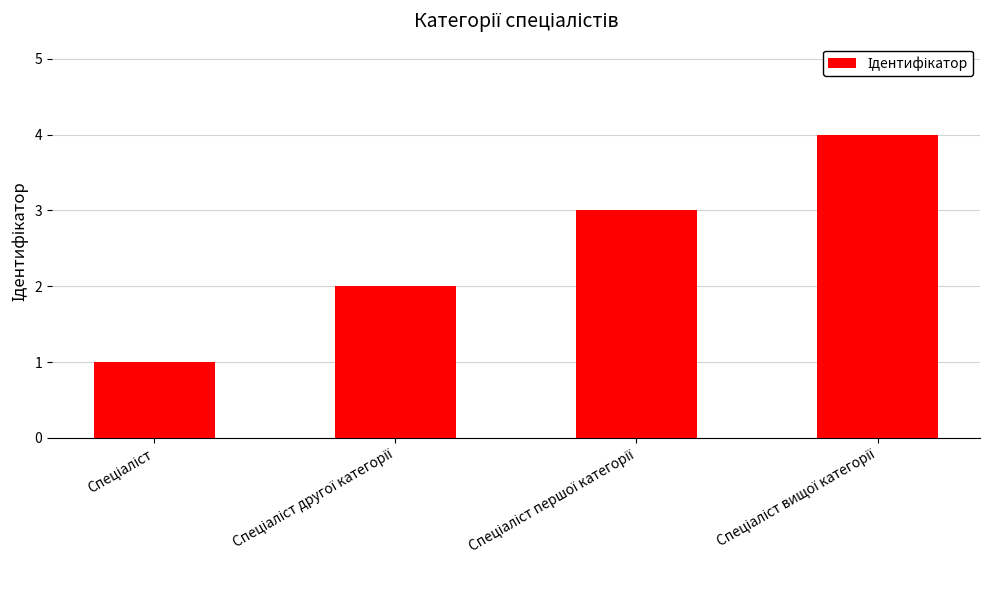

What is the difference between the maximum and minimum values?

3